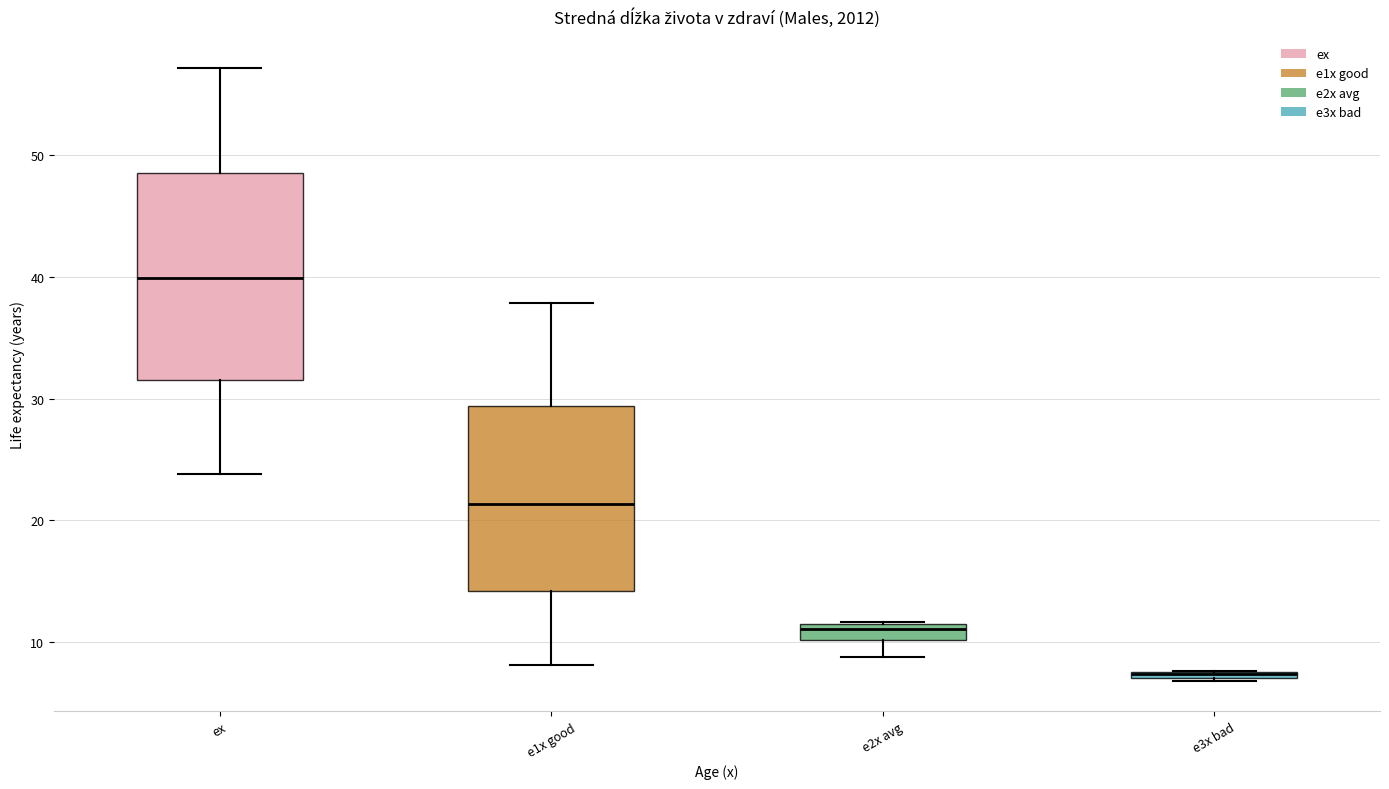

Which box is the tallest, from its lower edge to its upper edge?

ex